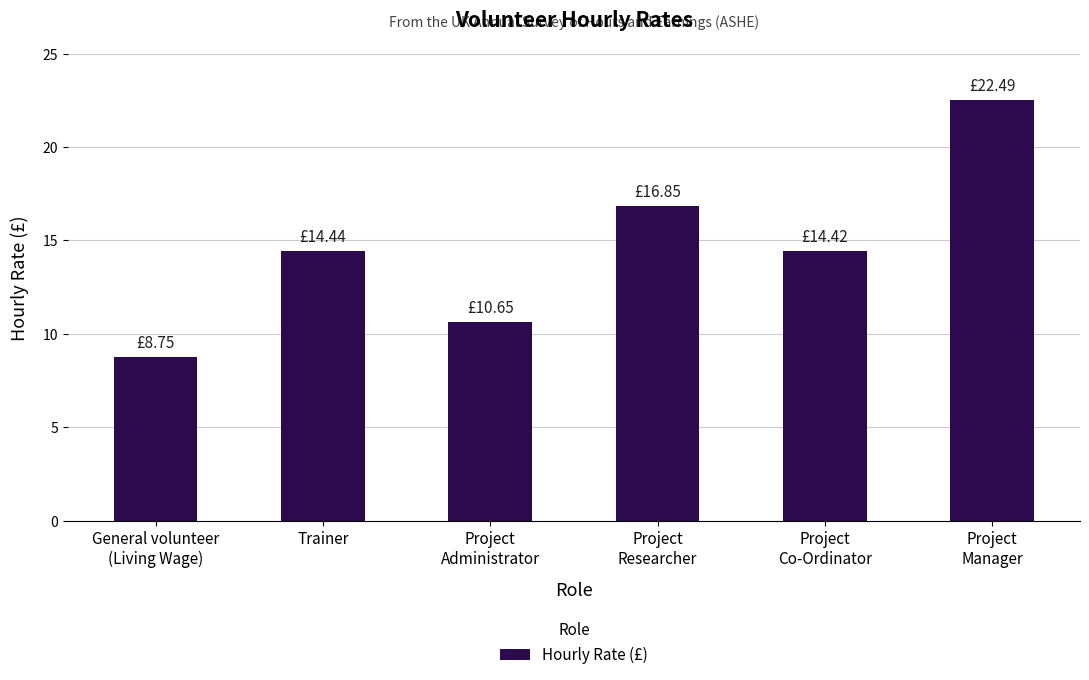

What is the change in value from Project
Researcher to Project
Co-Ordinator?

-2.4